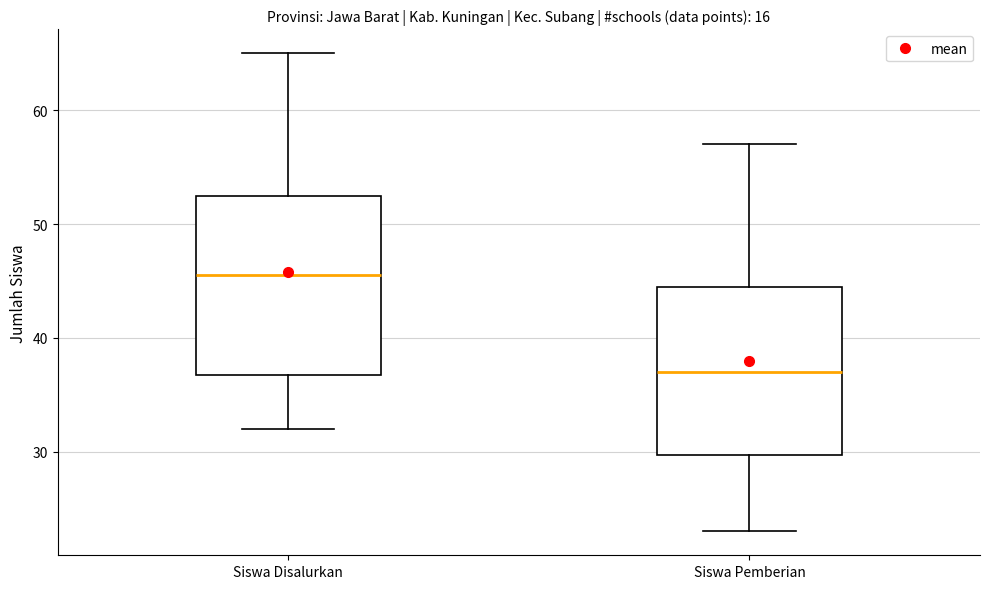

Reading left to right, read every box against the y-axis: the position of its median line, the range the box covers, and the ends of its whiskers. The values are not printed on the chart, so give them approximately, as read against the axis.

Siswa Disalurkan: median 46, box 37 to 53, whiskers 32 to 65
Siswa Pemberian: median 37, box 30 to 45, whiskers 23 to 57